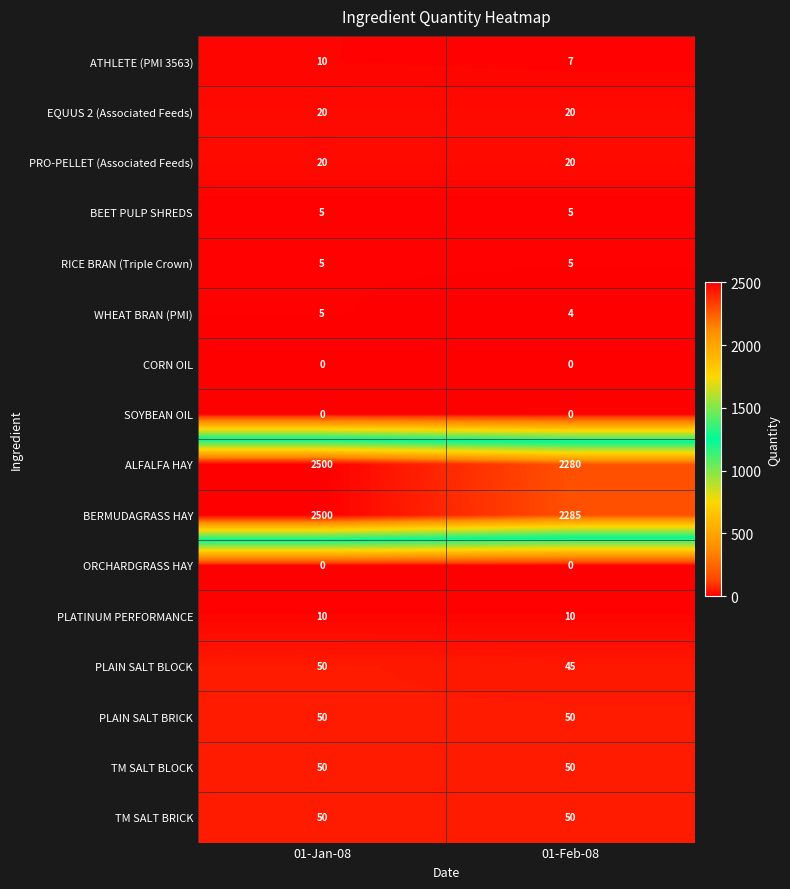

At how many categories does at least one series exceed 825?

2